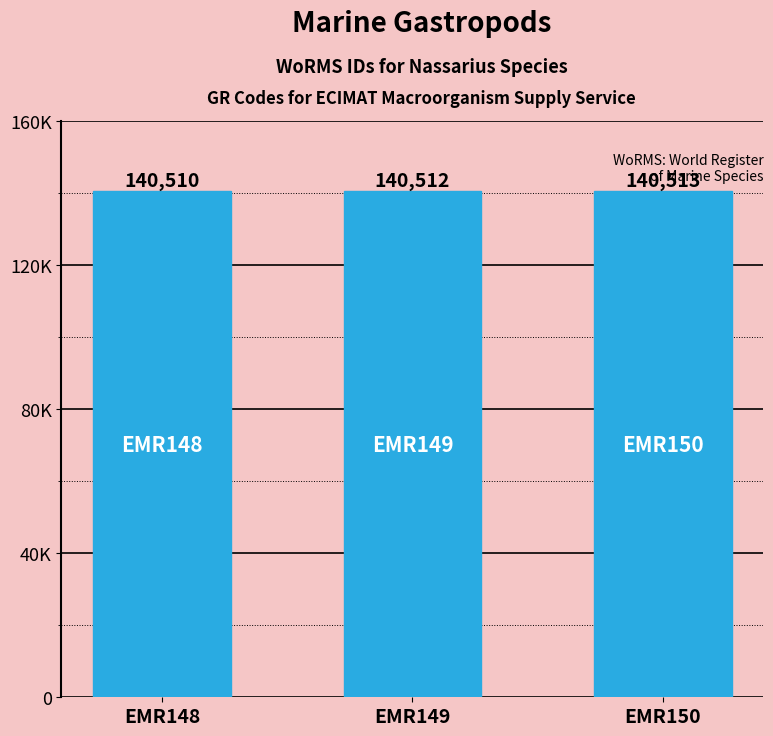

What is the maximum value shown in the chart?

140513